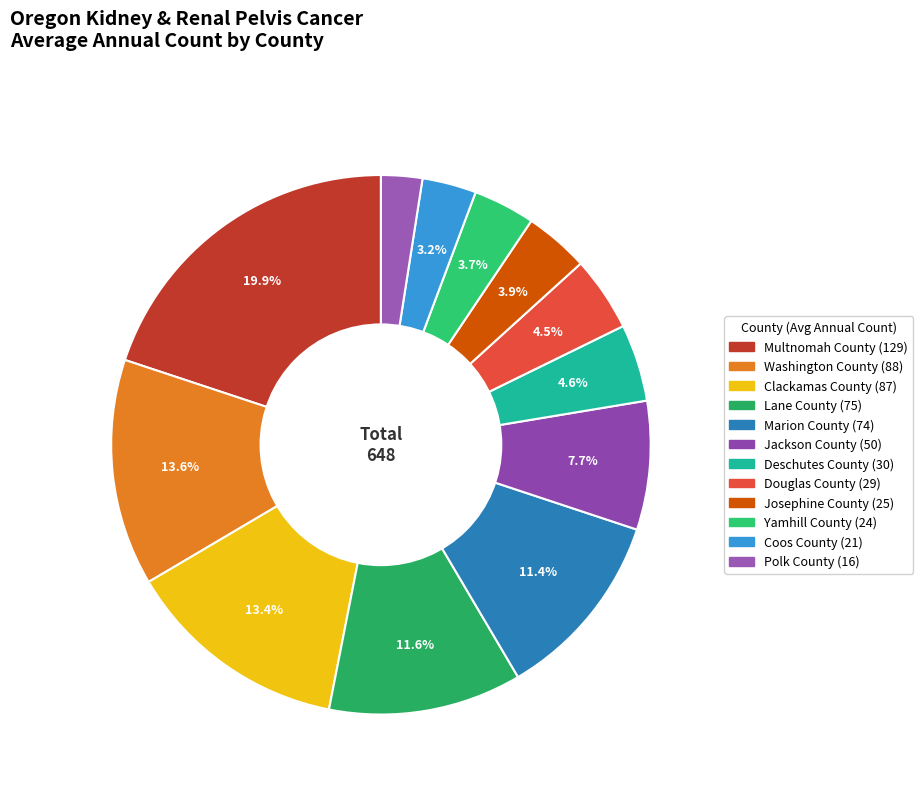

To the nearest percent, what percentage of the pie is Clackamas County?

13%